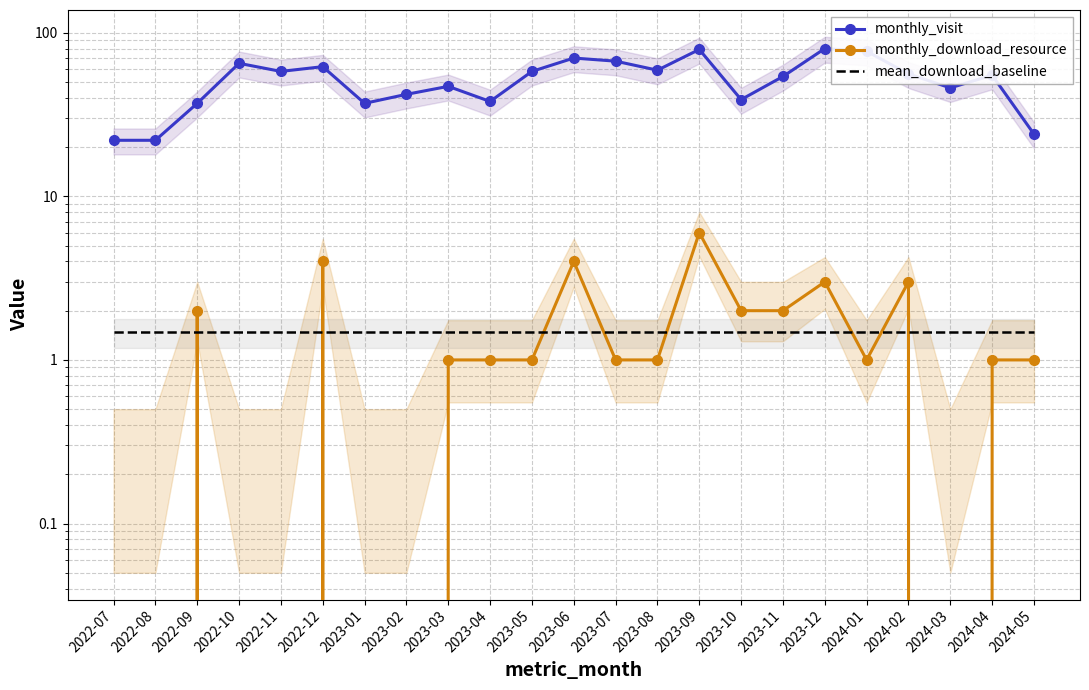

Which series has the largest total across all categories?

monthly_visit